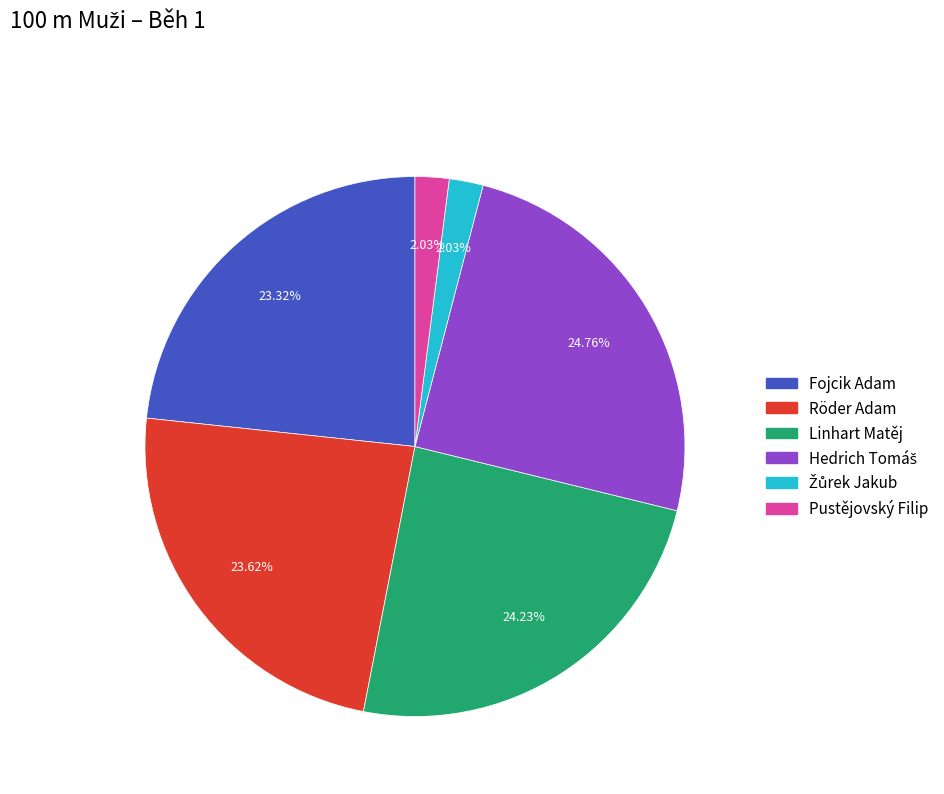

Between Pustějovský Filip and Fojcik Adam, which is larger?

Fojcik Adam